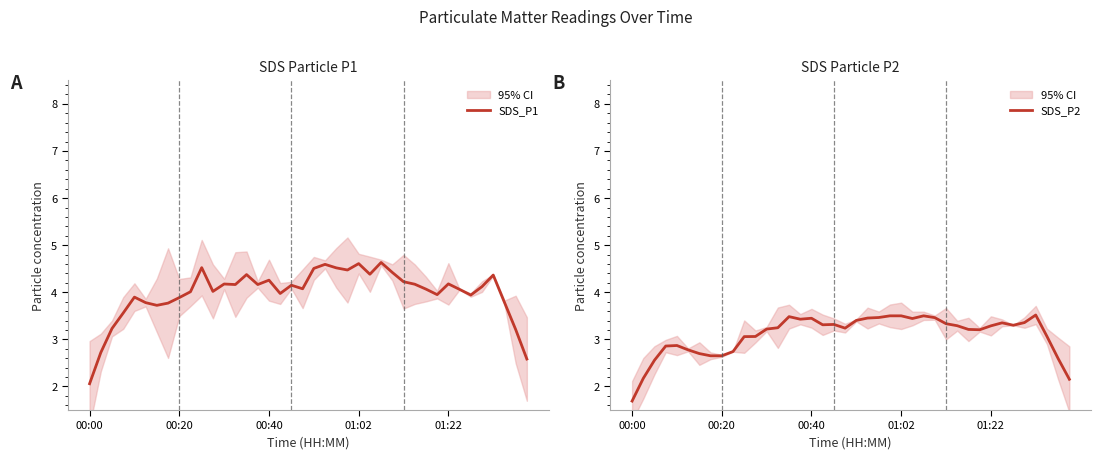

Is the value of SDS_P1 at 31 greater than the value of SDS_P2 at 17?

Yes